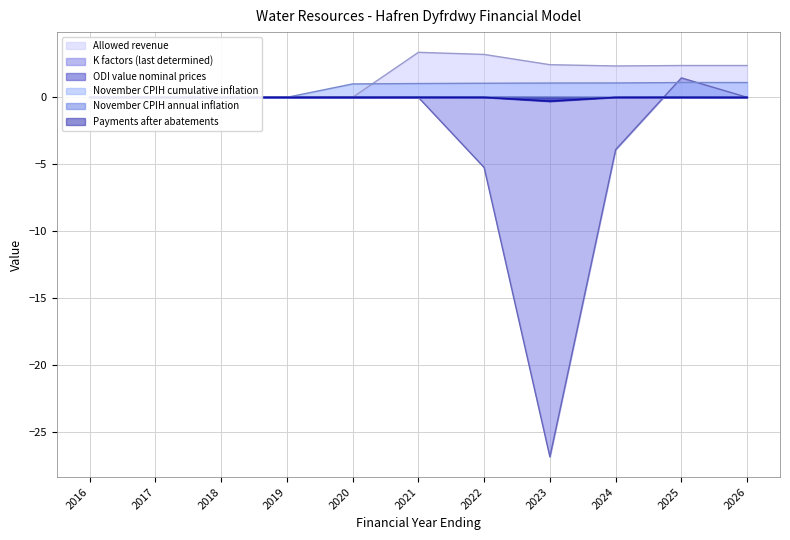

Does the chart have visible grid lines?

Yes